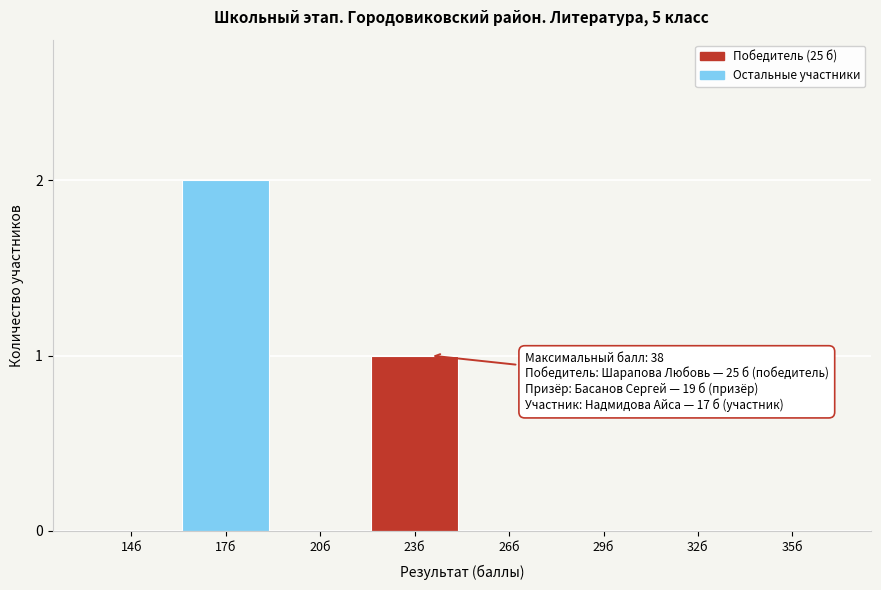

Reading right to left, transcribe all the data shown in this chart.

35б=0	32б=0	29б=0	26б=0	23б=1	20б=0	17б=2	14б=0